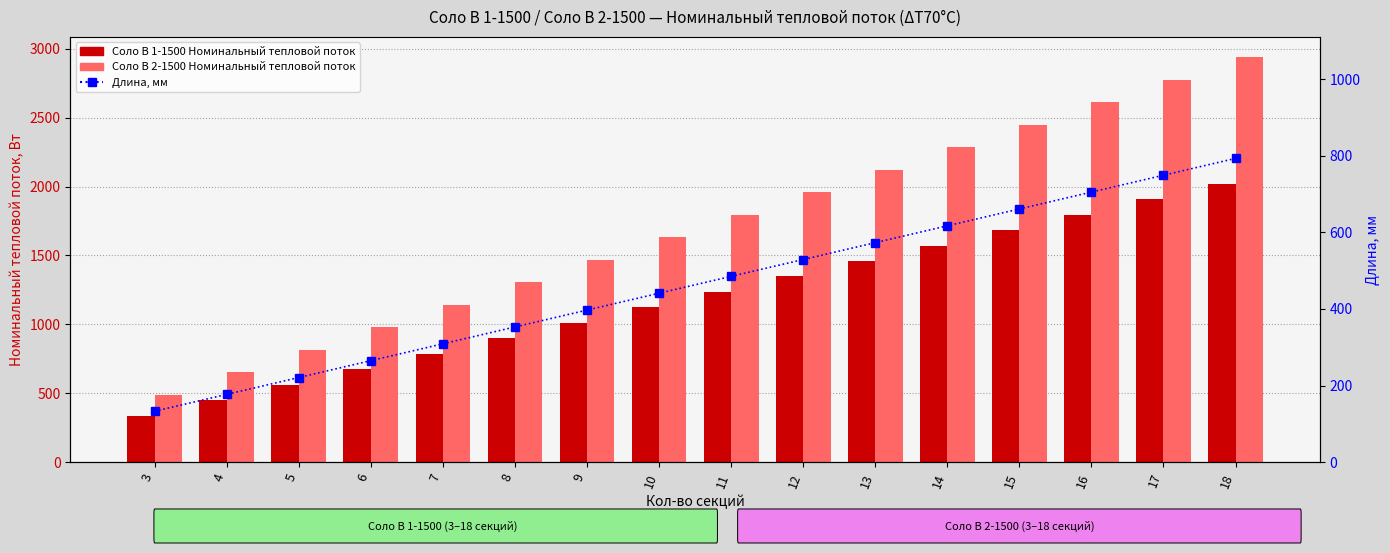

Are the bars grouped side by side (vs. stacked)?

Yes